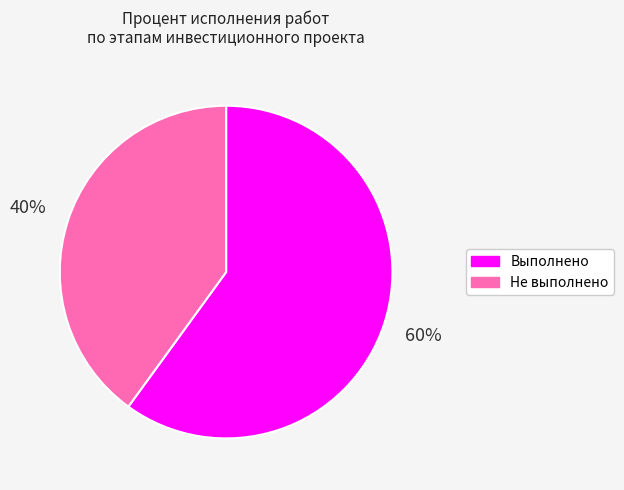

To the nearest percent, what is the difference between the largest and smallest slice percentages?

20%